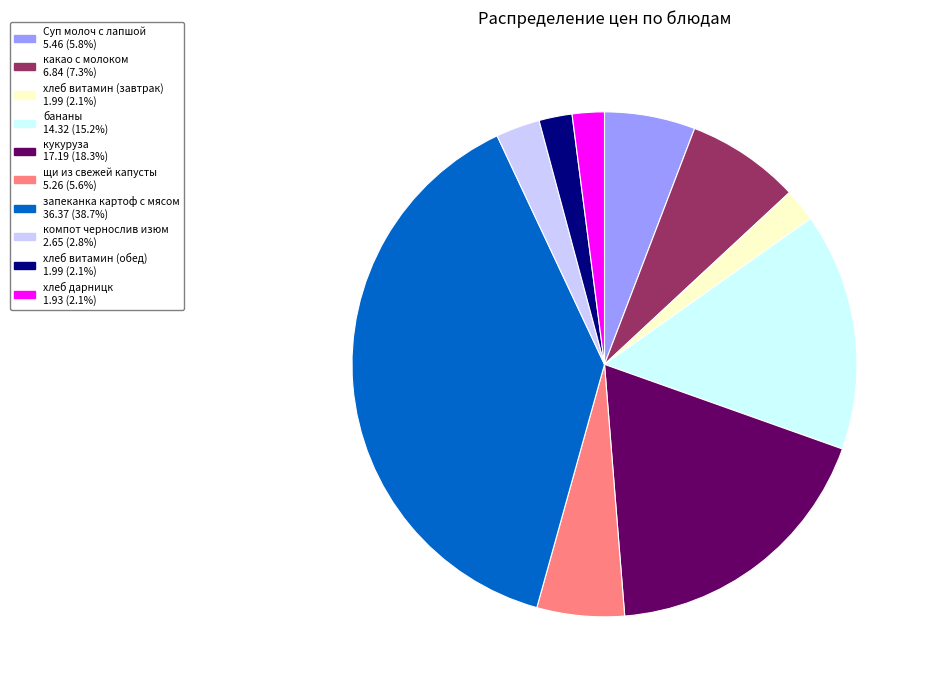

True or false: хлеб витамин (обед) accounts for 2% of the total.

True